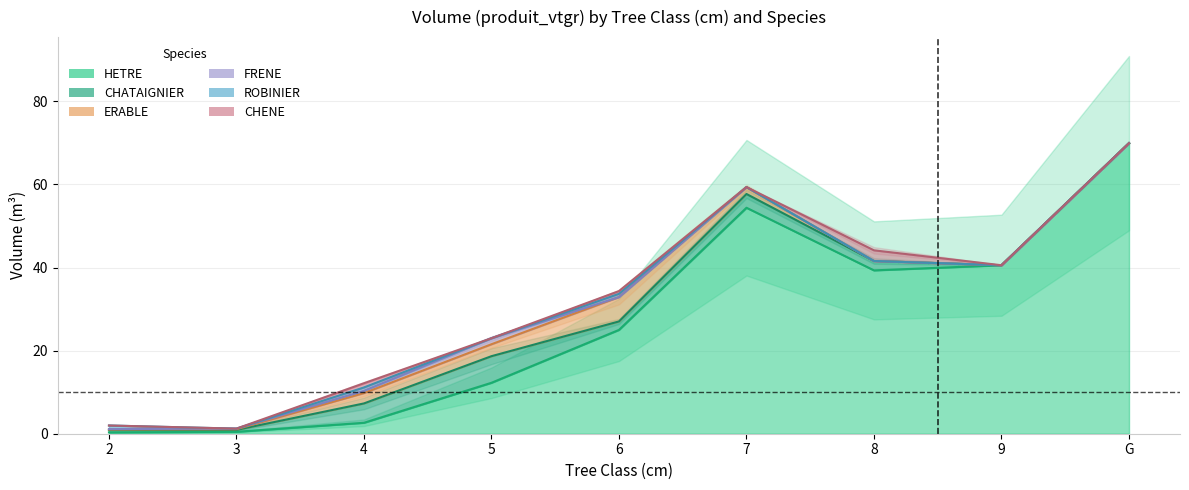

How many values in CHATAIGNIER are above zero?

7